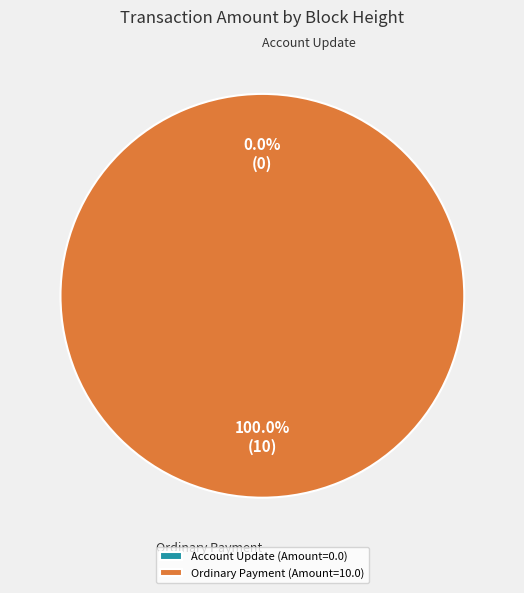

What is the majority slice?

363301